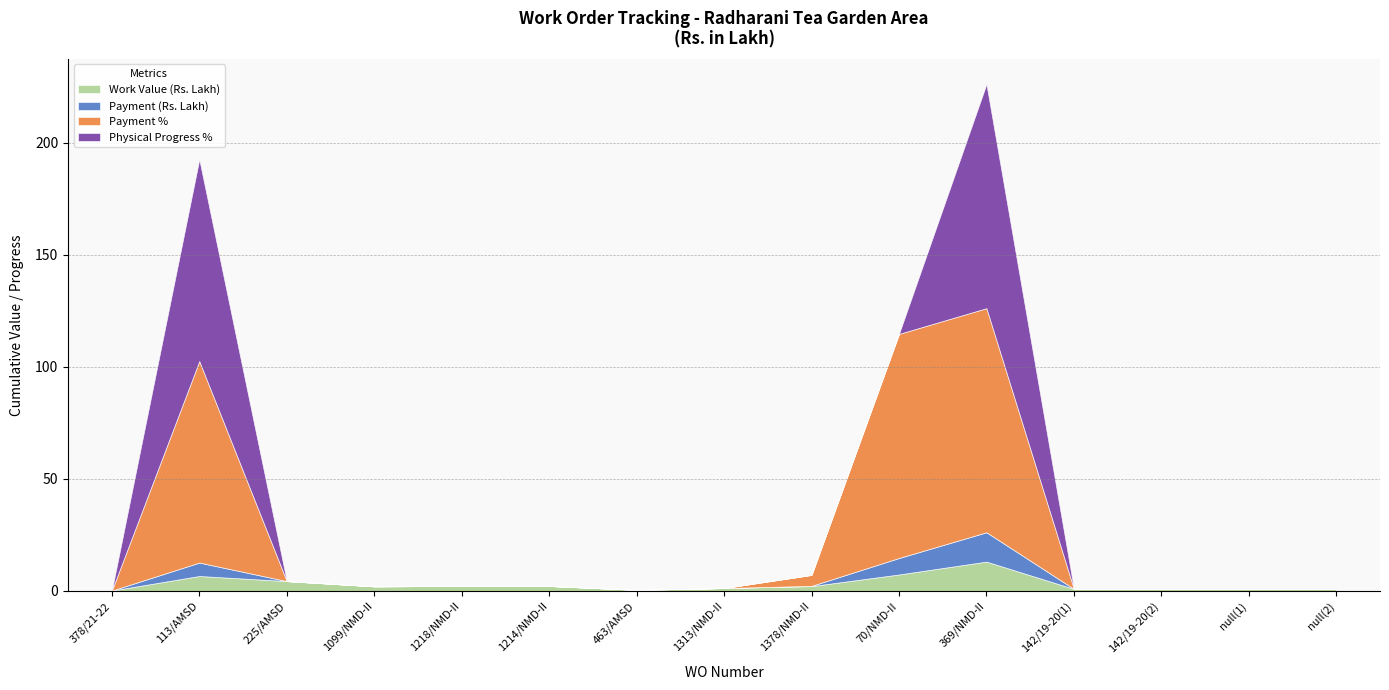

What are all the series names shown in the legend?

Work Value (Rs. Lakh), Payment (Rs. Lakh), Payment %, Physical Progress %